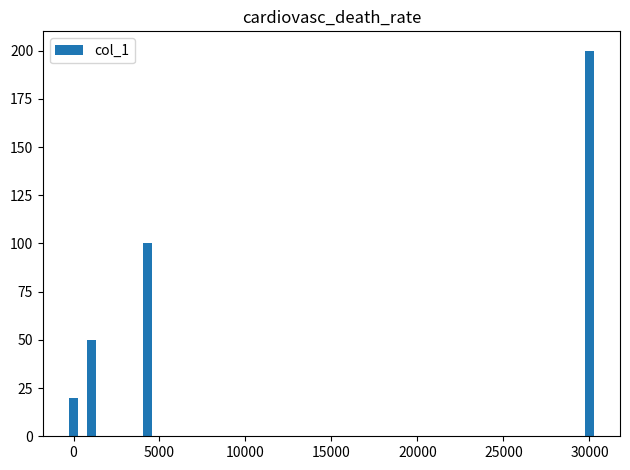

How many values exceed 50?

2